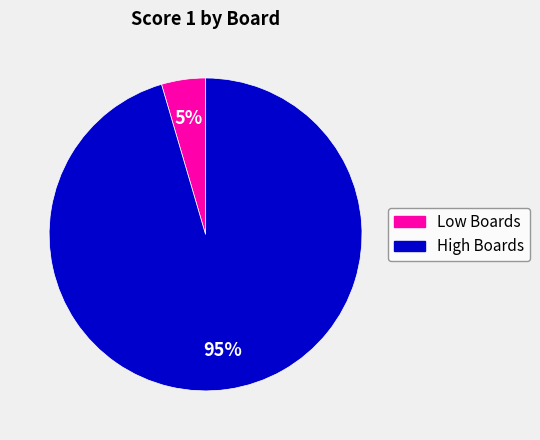

To the nearest percent, what is the average slice percentage?

50%